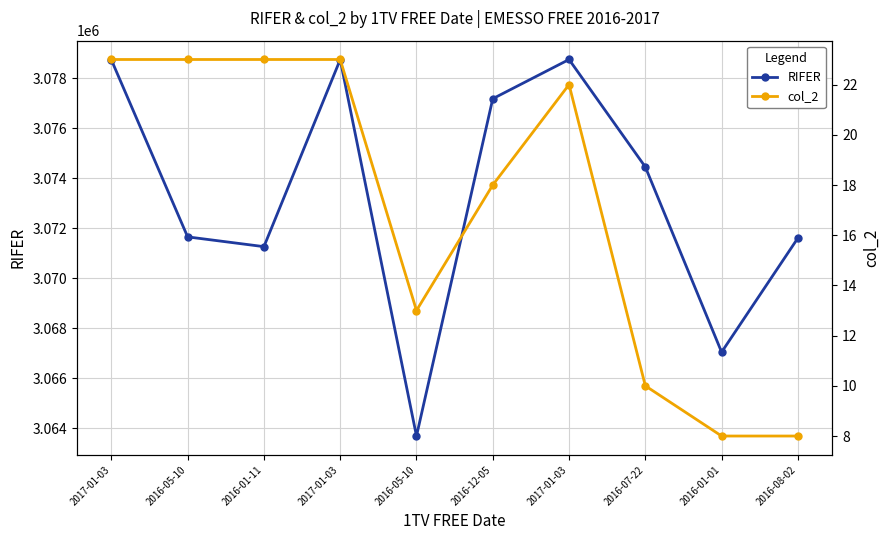

Is it true that col_2 equals 22 at 2017-01-03?

True